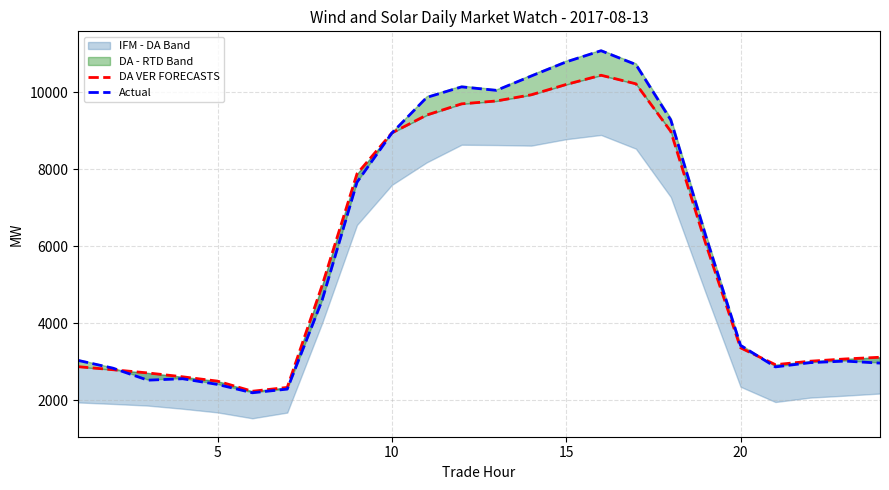

What is the lowest value of the Actual series?

2199.8